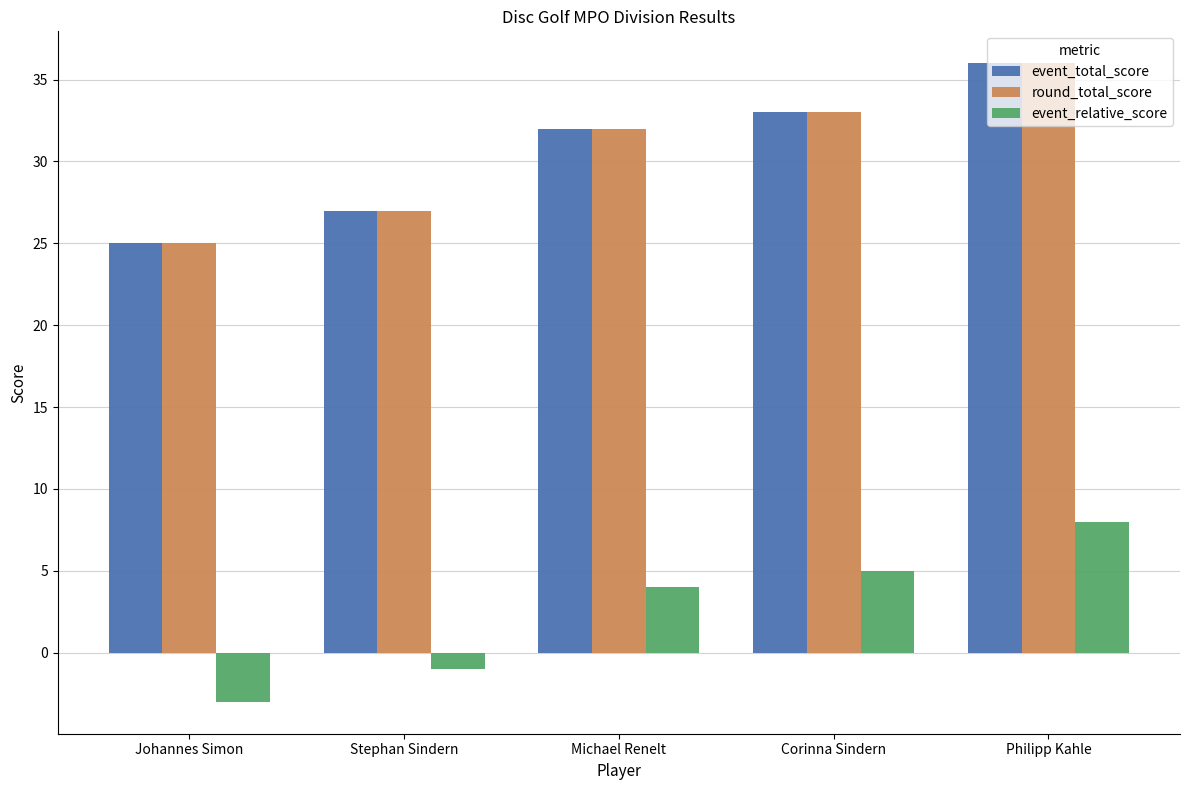

At how many categories does at least one series exceed 1?

5